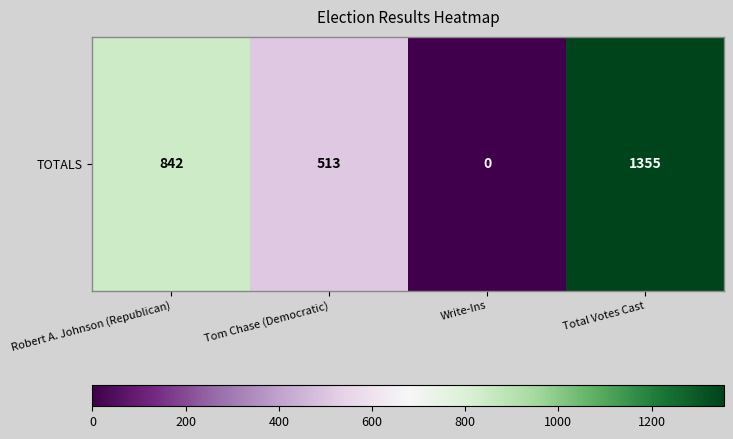

Read the value at Robert A. Johnson (Republican).

842